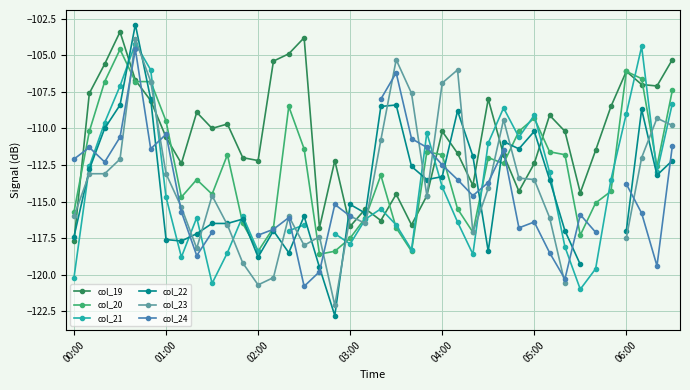

Does the chart display data point markers on the line(s)?

Yes